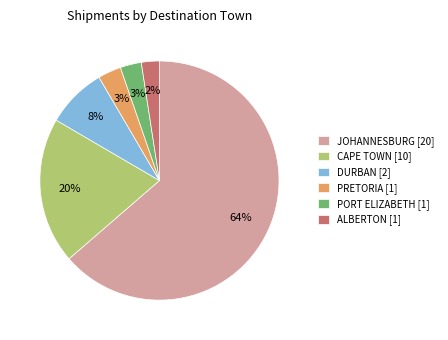

To the nearest percent, what percentage of the pie is JOHANNESBURG [20]?

64%